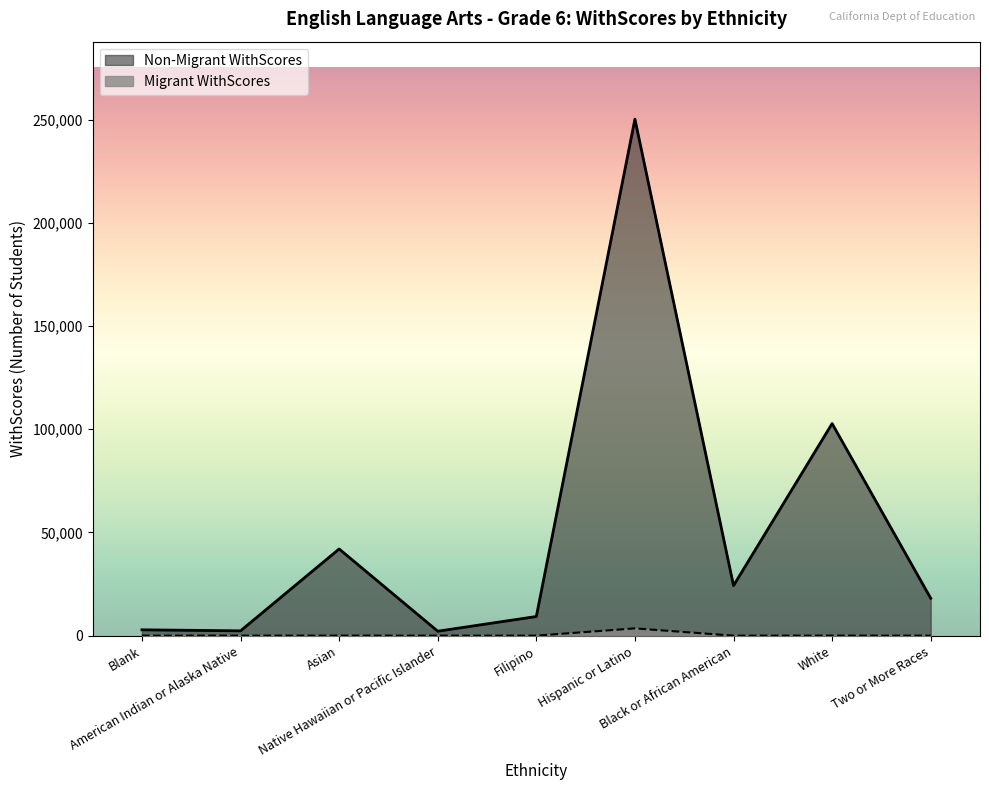

True or false: Non-Migrant WithScores and Migrant WithScores cross at least once.

False